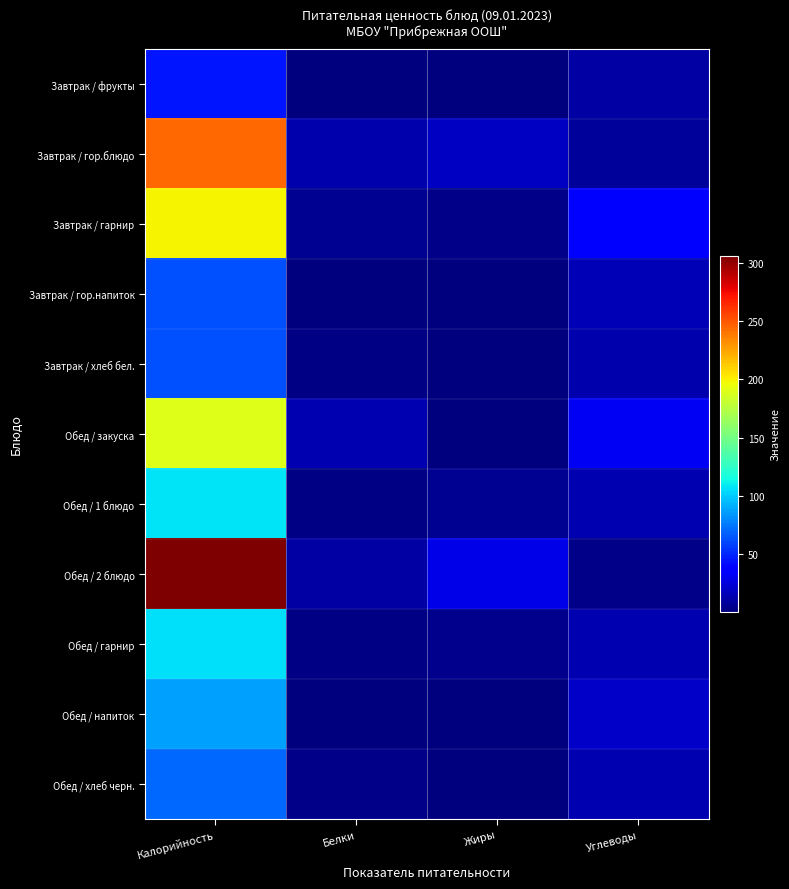

Reading right to left, extract all data points from this chart.

Завтрак / фрукты: Углеводы=9.8	Жиры=0.4	Белки=0.4	Калорийность=44.4
Завтрак / гор.блюдо: Углеводы=7.3	Жиры=18.4	Белки=12.3	Калорийность=244.4
Завтрак / гарнир: Углеводы=36.5	Жиры=3.4	Белки=5.7	Калорийность=199.5
Завтрак / гор.напиток: Углеводы=15.2	Жиры=0.1	Белки=0.3	Калорийность=62.5
Завтрак / хлеб бел.: Углеводы=13.1	Жиры=0.2	Белки=2.0	Калорийность=62.5
Обед / закуска: Углеводы=32.0	Жиры=0.7	Белки=13.8	Калорийность=189.6
Обед / 1 блюдо: Углеводы=13.6	Жиры=4.9	Белки=2.1	Калорийность=107.0
Обед / 2 блюдо: Углеводы=2.6	Жиры=28.2	Белки=10.6	Калорийность=306.1
Обед / гарнир: Углеводы=13.9	Жиры=4.7	Белки=2.1	Калорийность=105.8
Обед / напиток: Углеводы=20.2	Жиры=0.2	Белки=1.0	Калорийность=86.6
Обед / хлеб черн.: Углеводы=13.7	Жиры=0.5	Белки=2.6	Калорийность=69.6